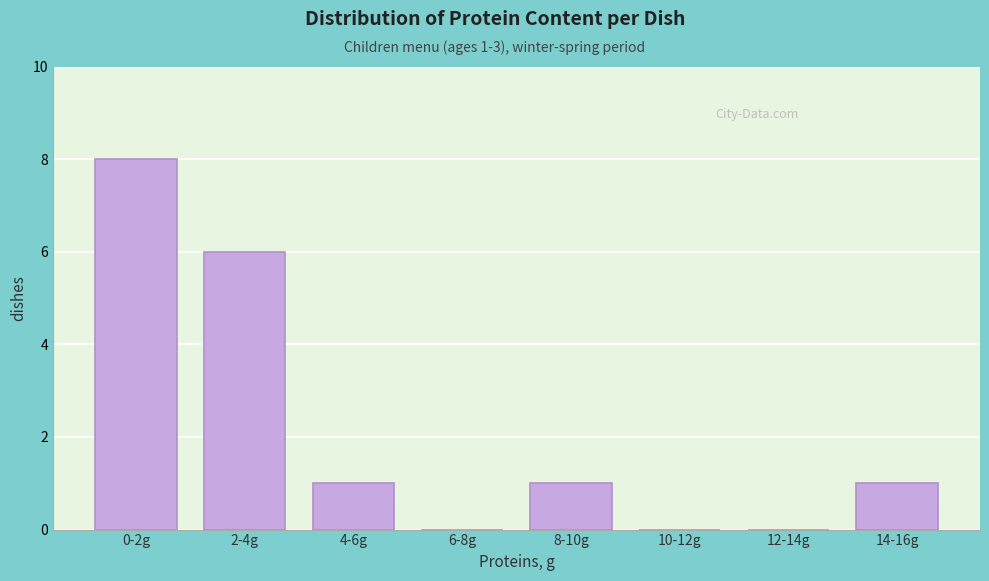

Reading right to left, list all the values displayed in this chart.

14-16g=1	12-14g=0	10-12g=0	8-10g=1	6-8g=0	4-6g=1	2-4g=6	0-2g=8